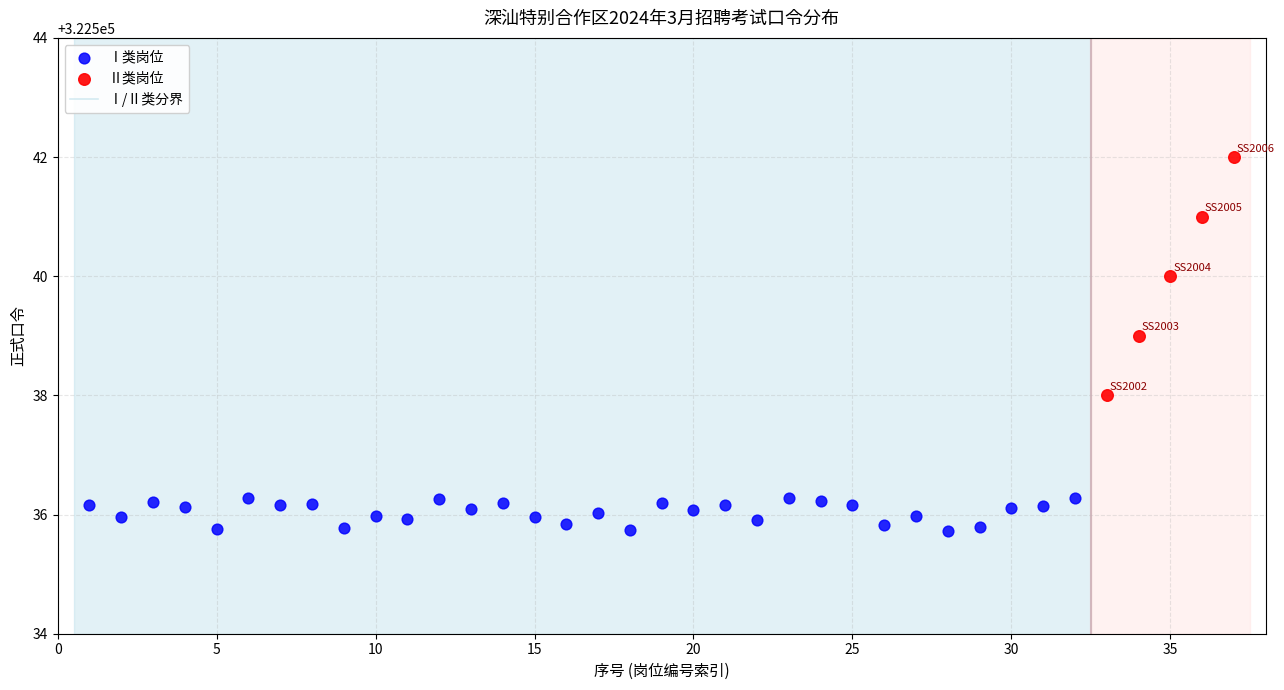

Which series reaches the minimum Y coordinate?

Ⅰ类岗位